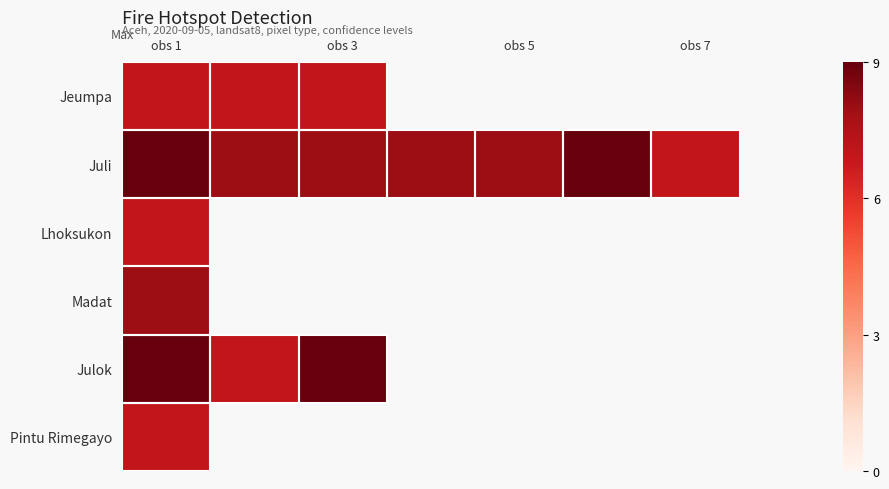

At which category is the sum across all series the highest?

obs 1